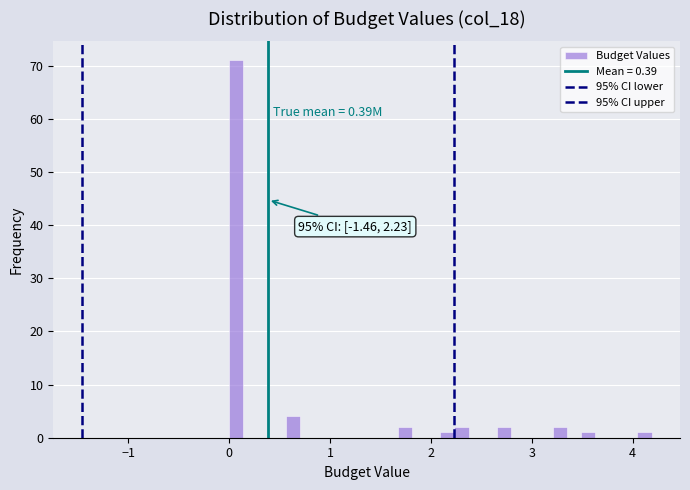

Read against the x-axis, roughly where is the centre of the tallest bar?

0.1